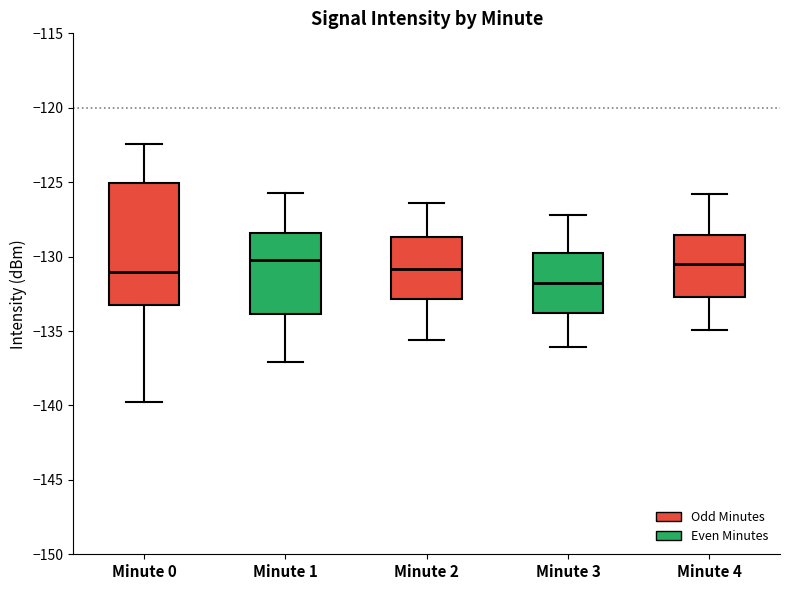

Which box is the tallest, from its lower edge to its upper edge?

Minute 0